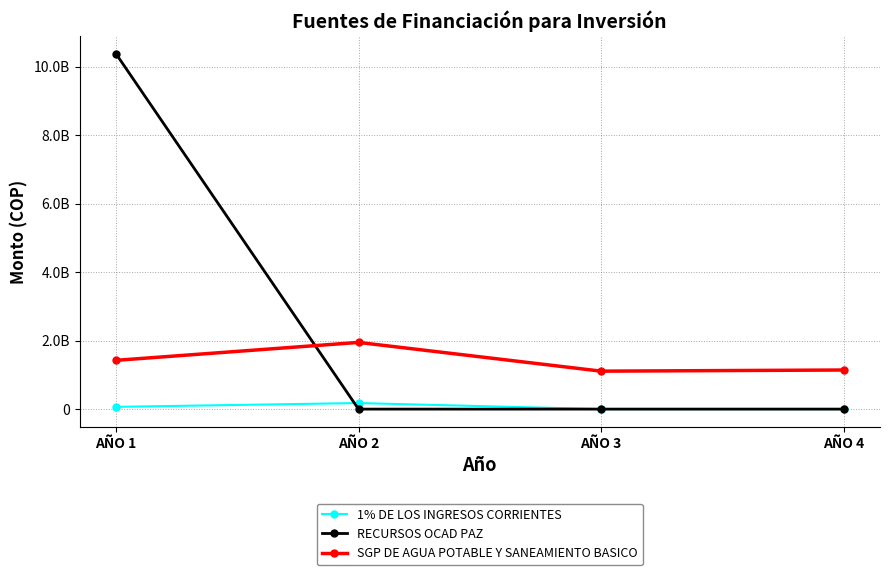

Is this an area chart (filled region under the line)?

No